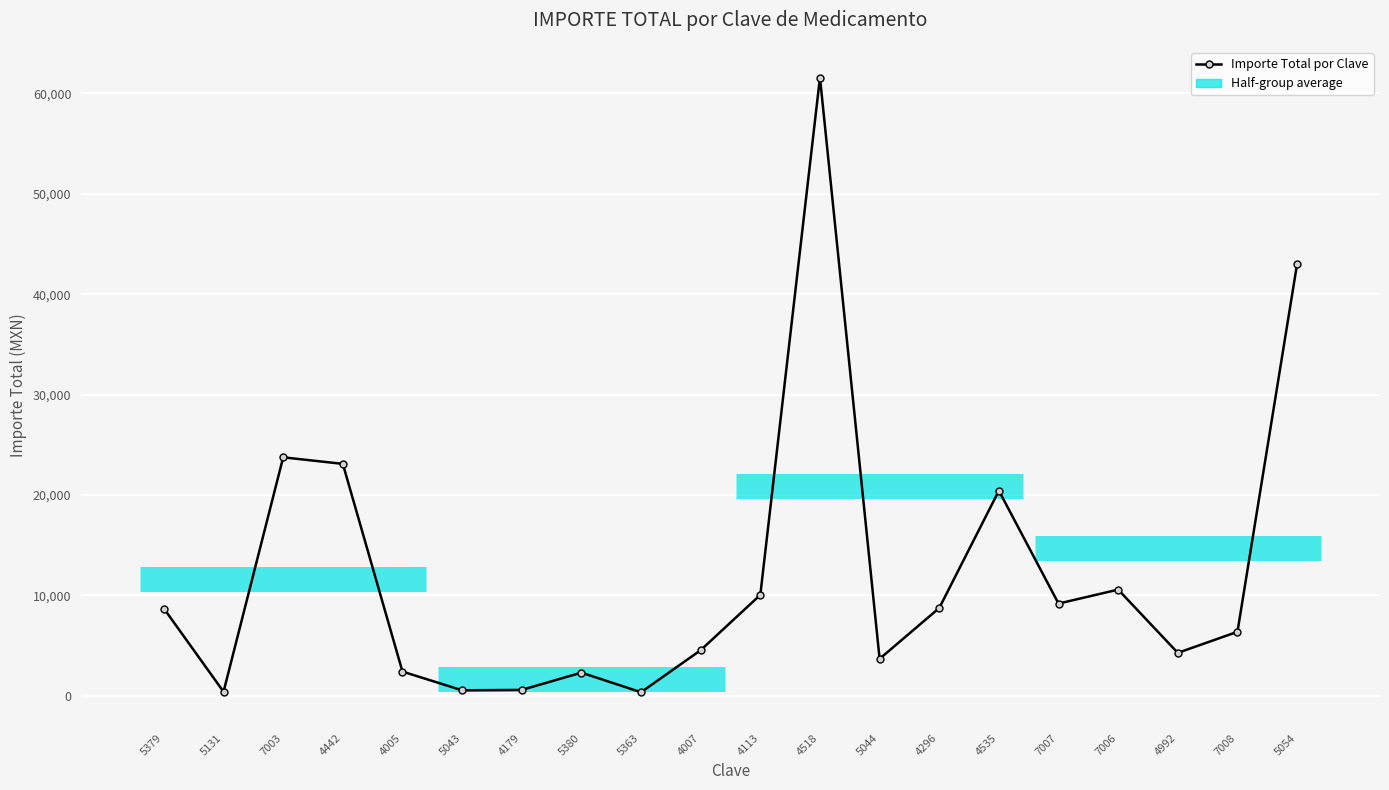

True or false: the data has more than 0 interior local peaks.

True